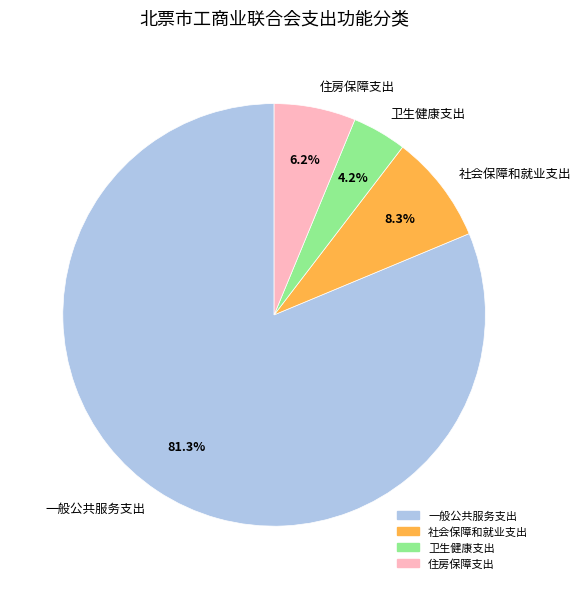

Approximately how many times larger is the value at 卫生健康支出 compared to 一般公共服务支出?

0.1